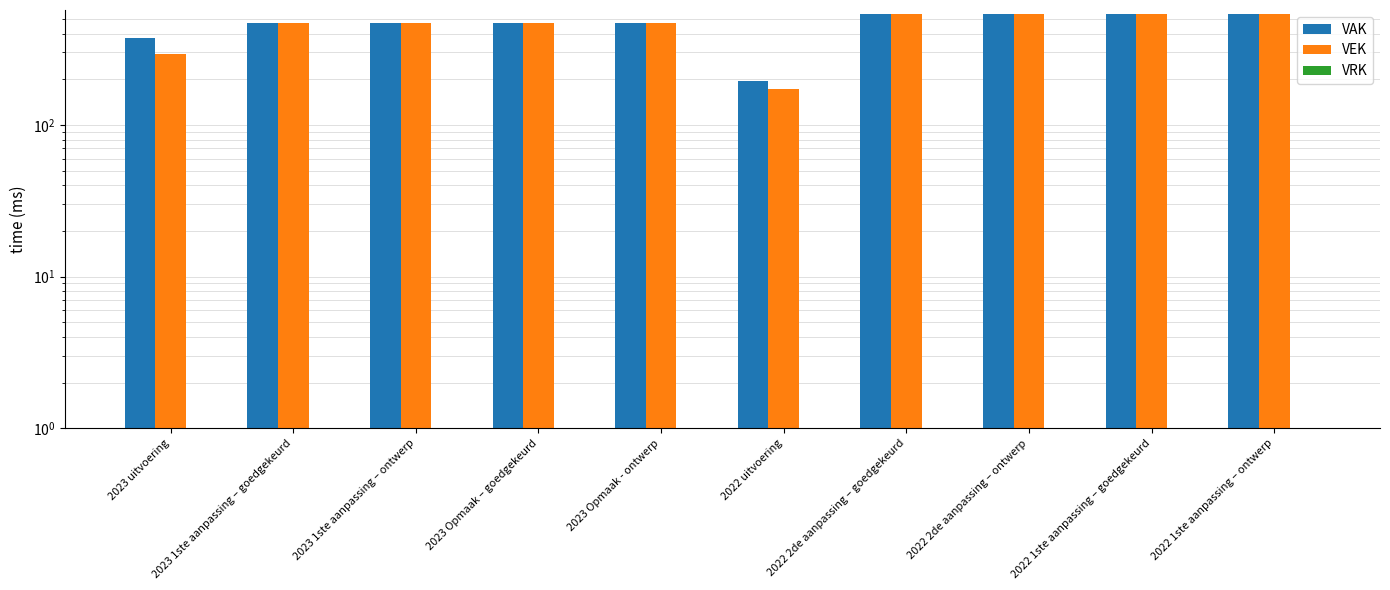

What is the sum of all VAK values?

4619